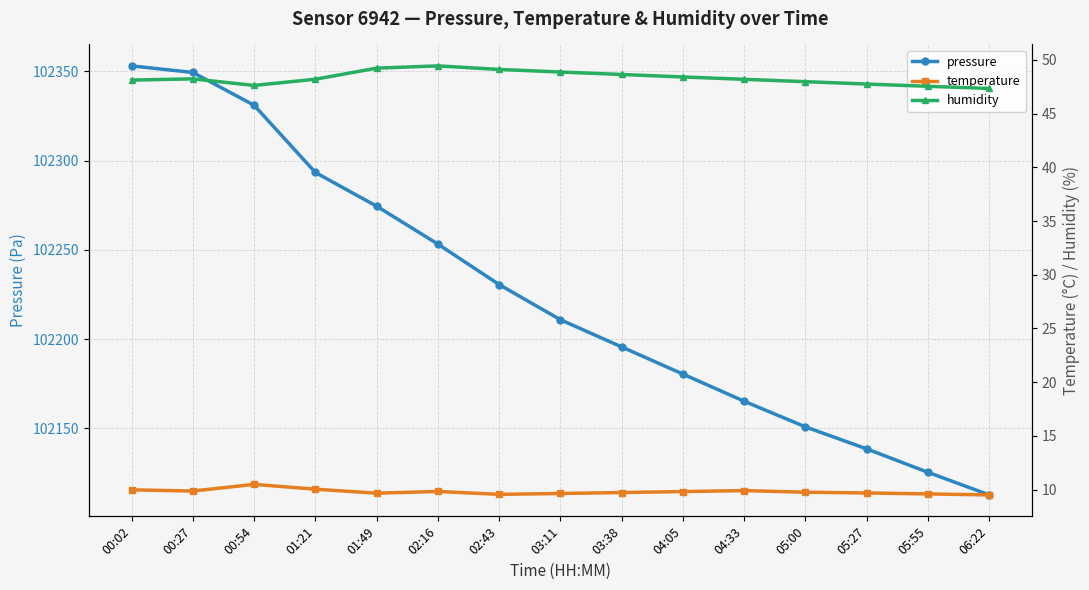

Reading left to right, extract all data points from this chart.

pressure: 102353.0	102349.3	102330.9	102293.3	102274.4	102253.2	102230.6	102210.9	102195.6	102180.4	102165.2	102150.9	102138.6	102125.4	102112.8
temperature: 10.0	9.9	10.5	10.0	9.7	9.8	9.6	9.6	9.7	9.8	9.9	9.8	9.7	9.6	9.5
humidity: 48.1	48.2	47.6	48.2	49.2	49.5	49.1	48.9	48.6	48.4	48.2	48.0	47.8	47.5	47.4